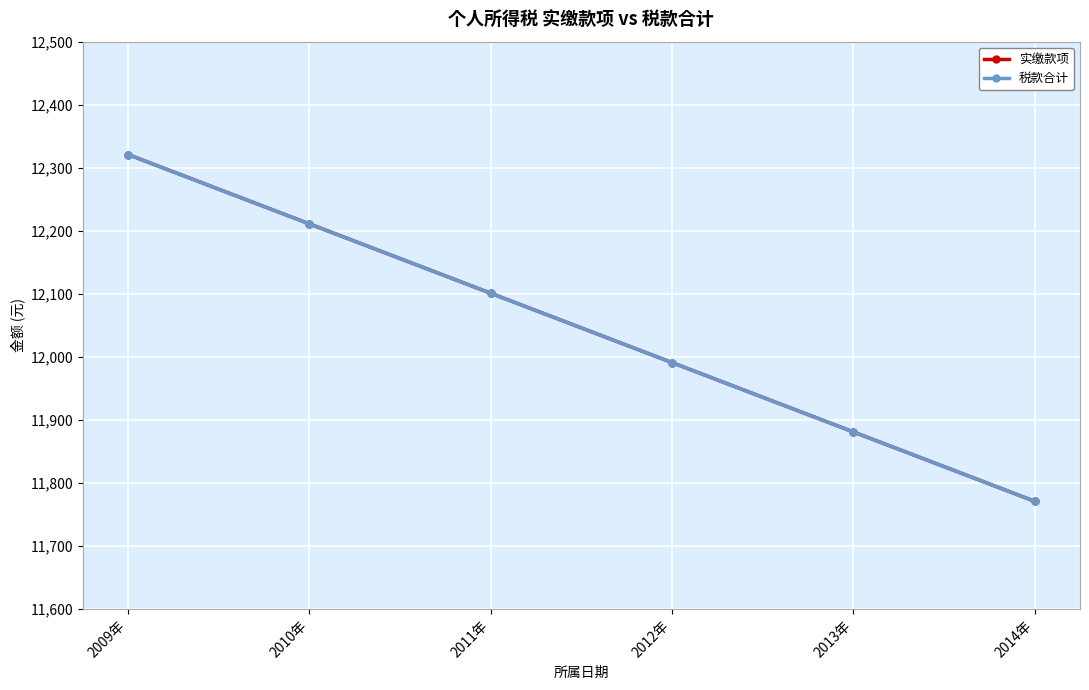

Reading left to right, transcribe all the data shown in this chart.

实缴款项: 2009年=12321	2010年=12211	2011年=12101	2012年=11991	2013年=11881	2014年=11771
税款合计: 2009年=12321	2010年=12211	2011年=12101	2012年=11991	2013年=11881	2014年=11771